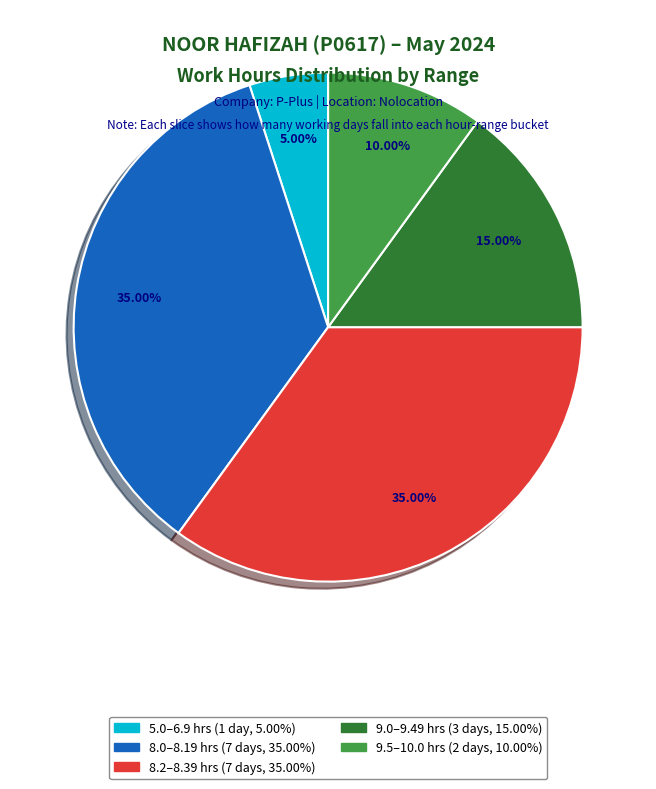

Is there a majority slice in this chart?

No